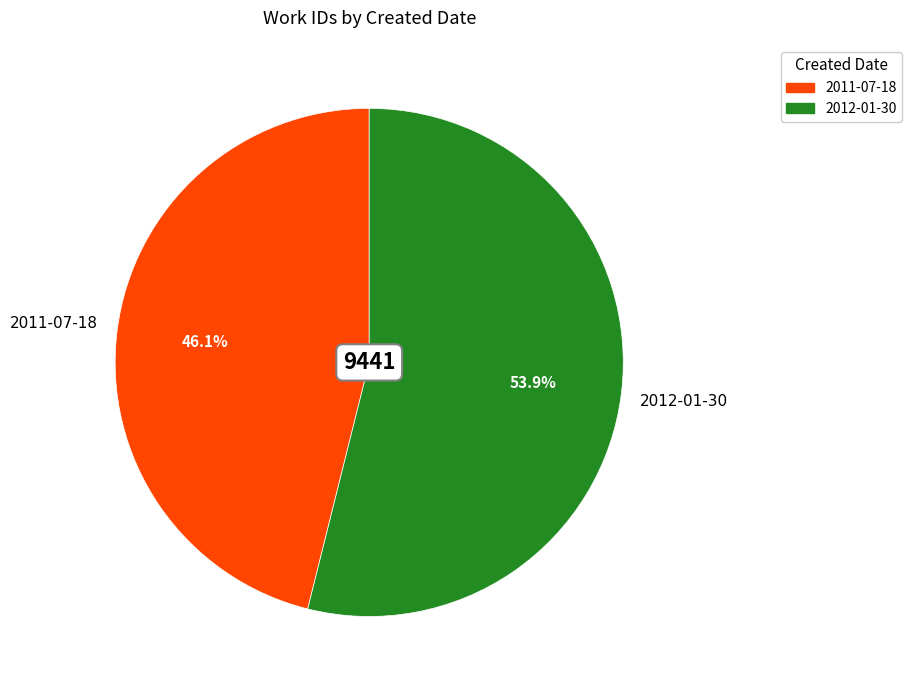

What is the ratio of the value at 2012-01-30 to the value at 2011-07-18?

1.2